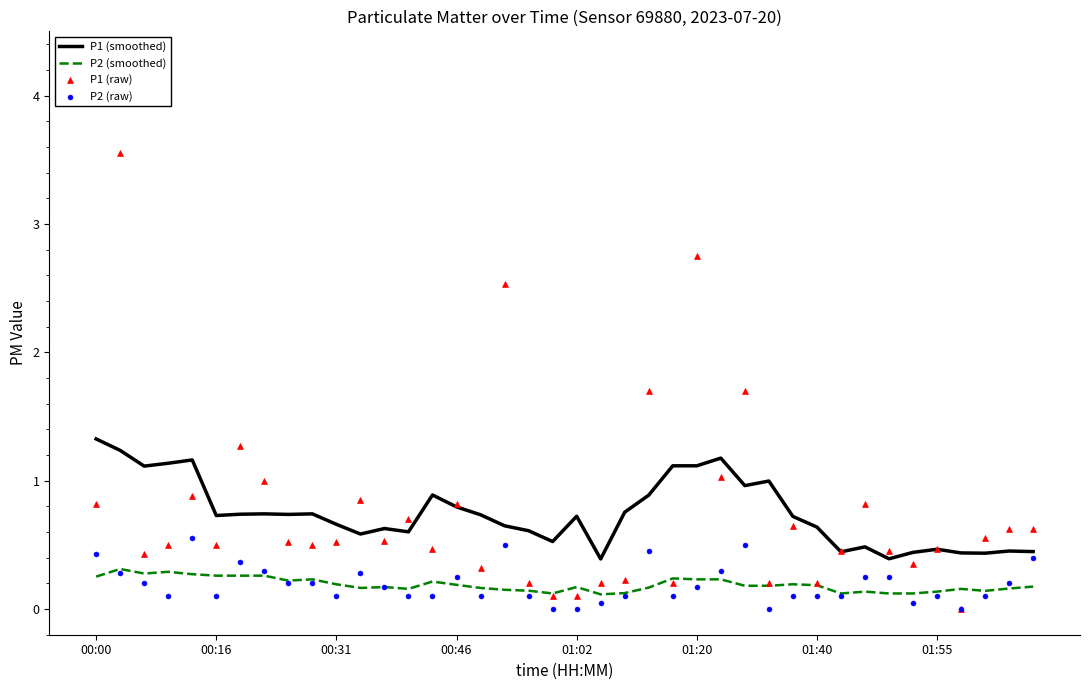

True or false: P2 (smoothed) and P1 (smoothed) intersect in this chart.

False